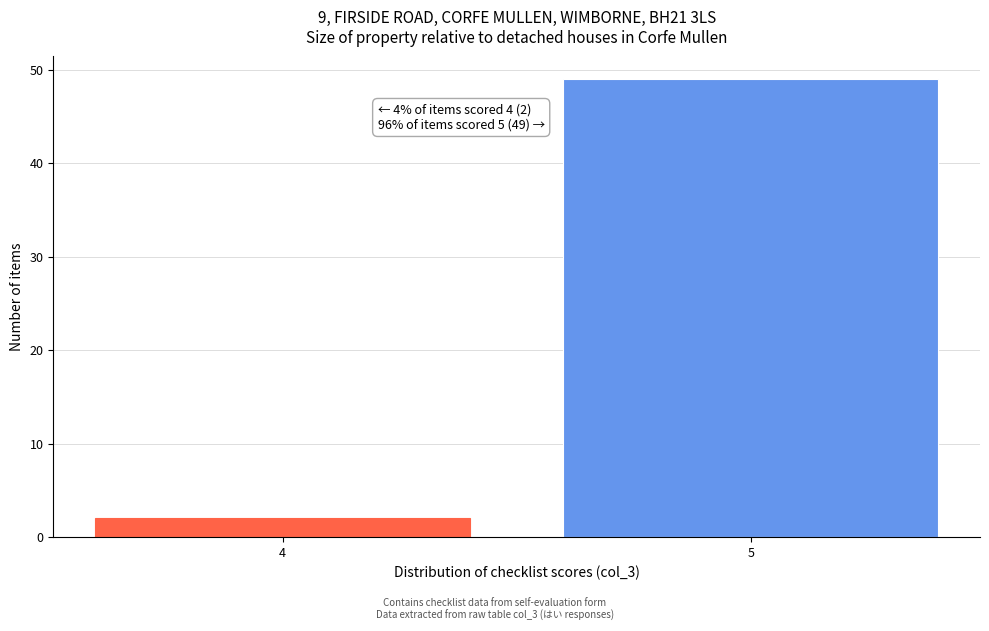

Reading left to right, transcribe all the data shown in this chart.

2	49